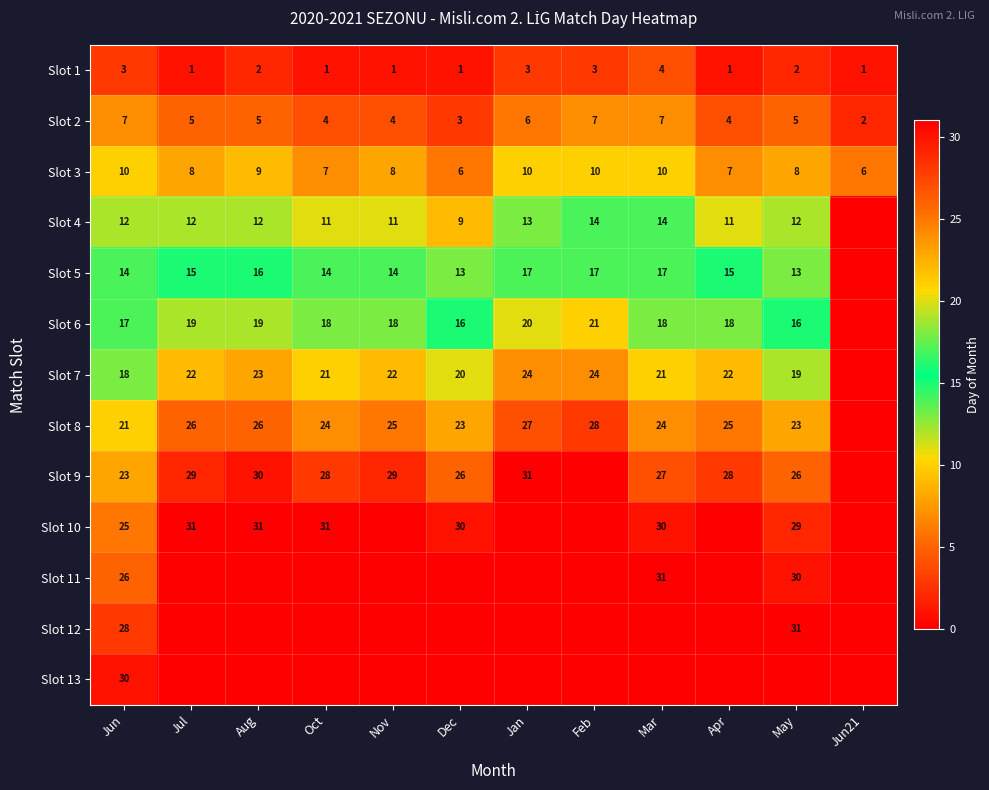

What is the sum of the Slot 1 values at Dec and Mar?

5